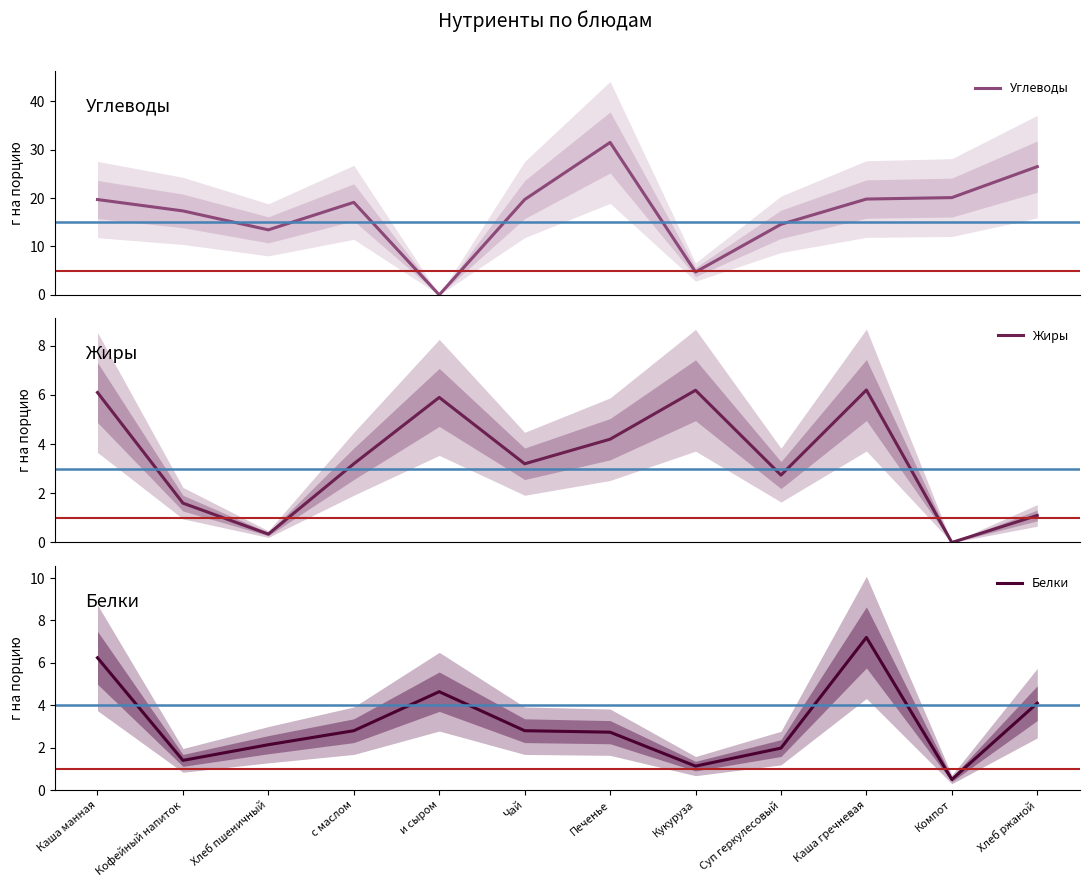

Reading right to left, list all the values displayed in this chart.

Углеводы: 26.5	20.1	19.8	14.6	4.7	31.5	19.7	0.0	19.1	13.4	17.4	19.7
Жиры: 1.1	0.0	6.2	2.7	6.2	4.2	3.2	5.9	3.2	0.3	1.6	6.1
Белки: 4.1	0.5	7.2	2.0	1.1	2.7	2.8	4.6	2.8	2.1	1.4	6.2